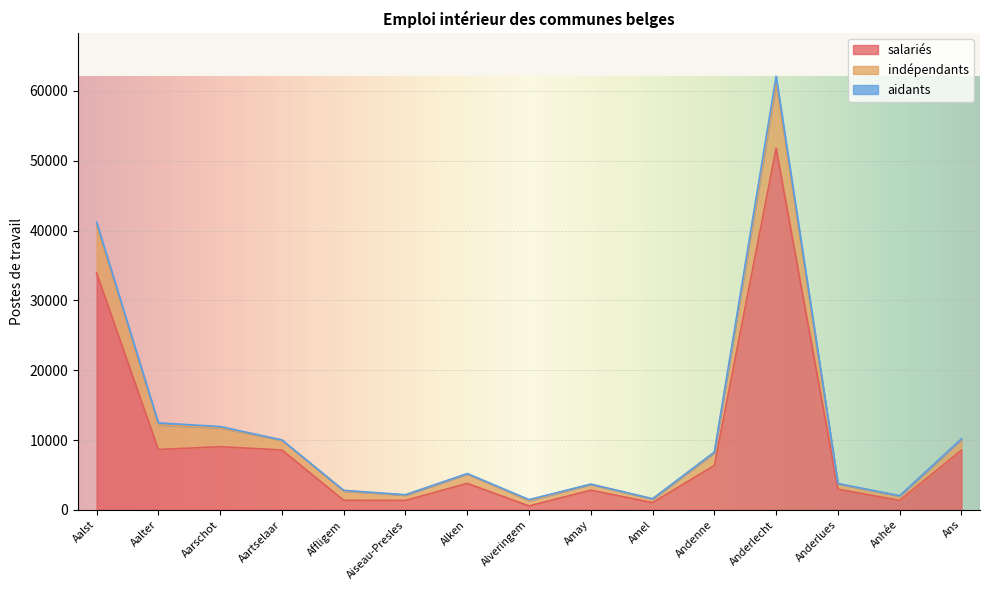

What are all the series names shown in the legend?

salariés, indépendants, aidants